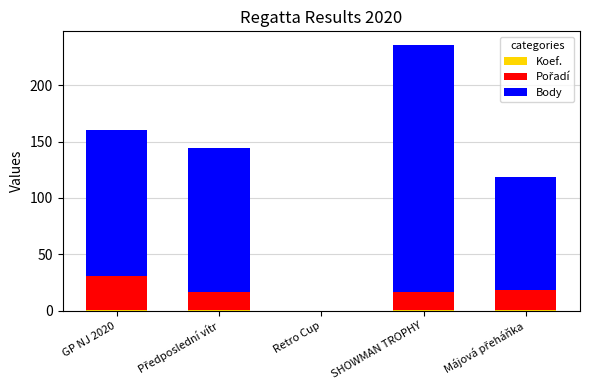

At which category is the sum across all series the highest?

SHOWMAN TROPHY